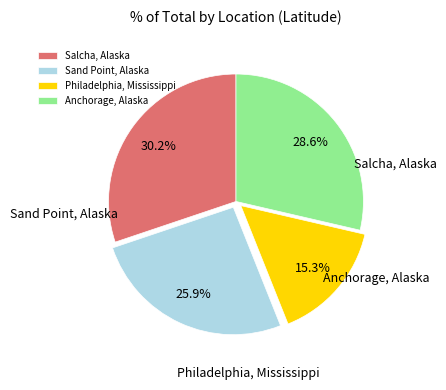

Which has a higher value, Salcha, Alaska or Philadelphia, Mississippi?

Salcha, Alaska